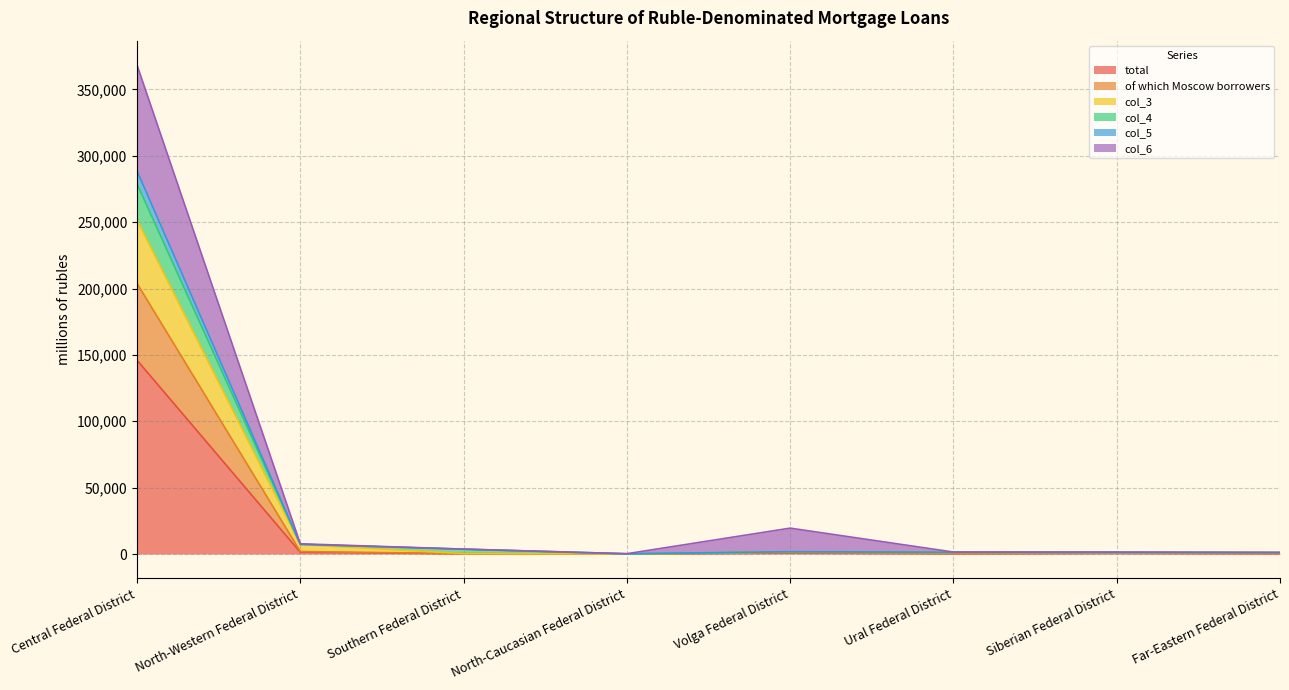

Which category has the highest value in the total series?

Central Federal District